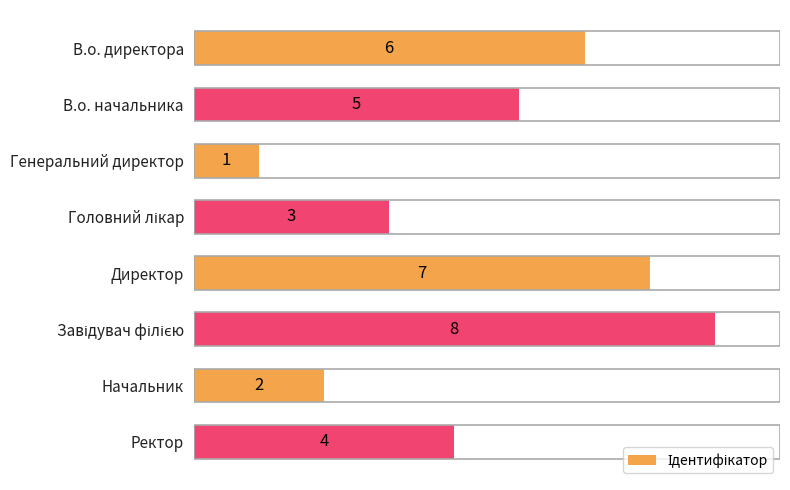

How many values are below 5?

4